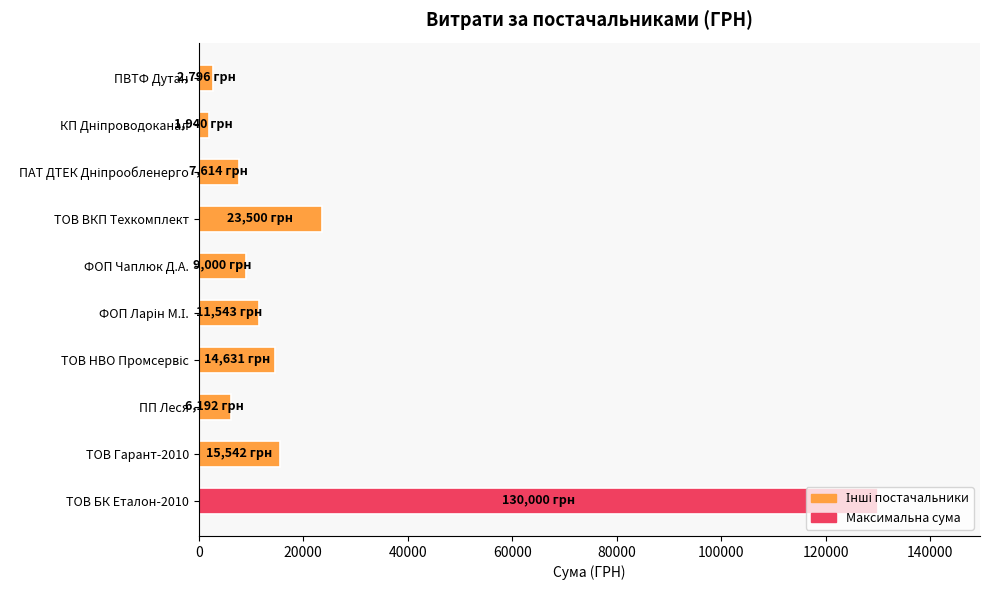

The value at ПП Леся is 6192.5. True or false?

True